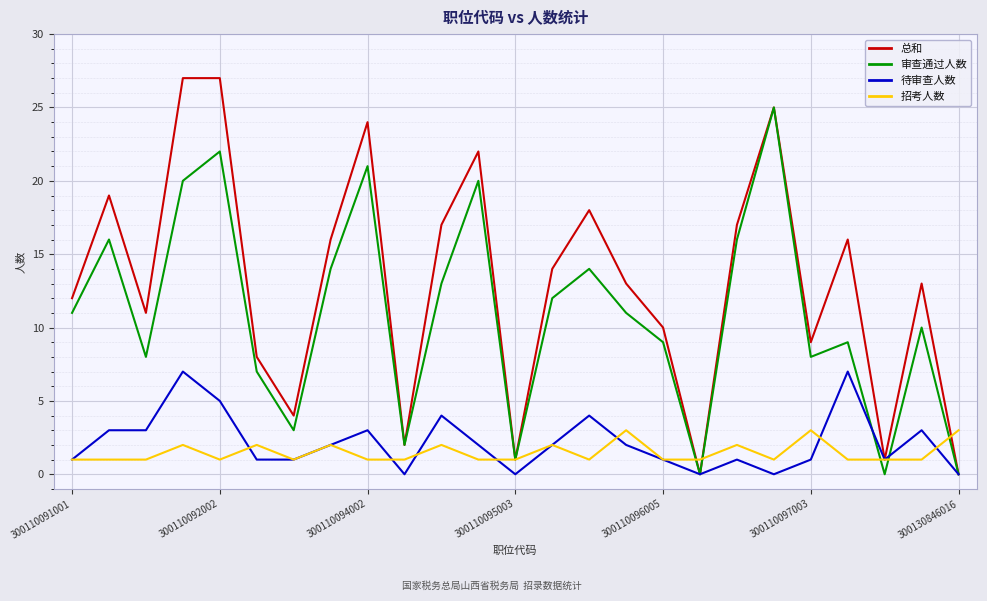

What are all the series names shown in the legend?

总和, 审查通过人数, 待审查人数, 招考人数